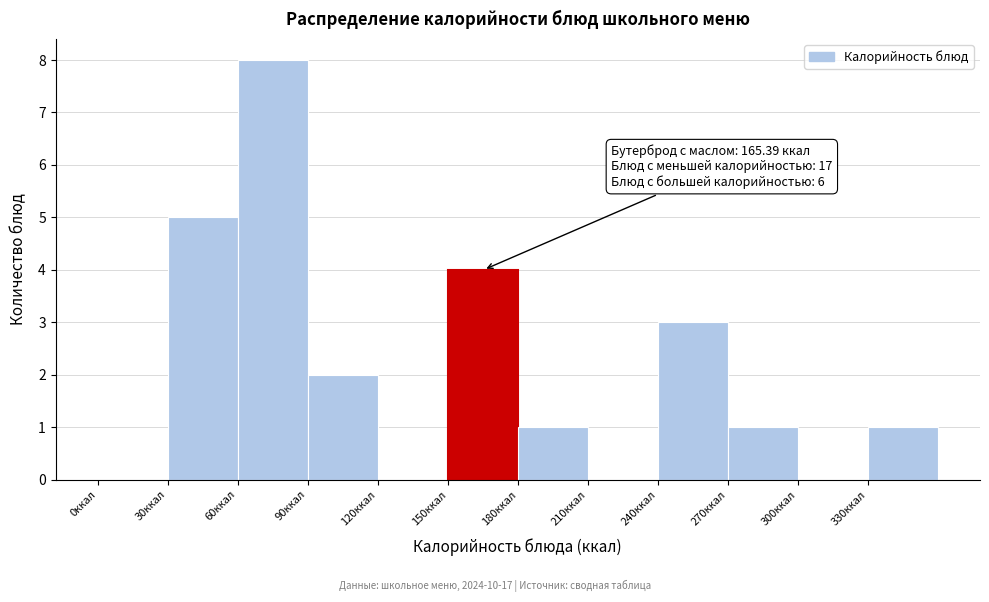

Over which range of the x-axis is the bar tallest?

60 to 90